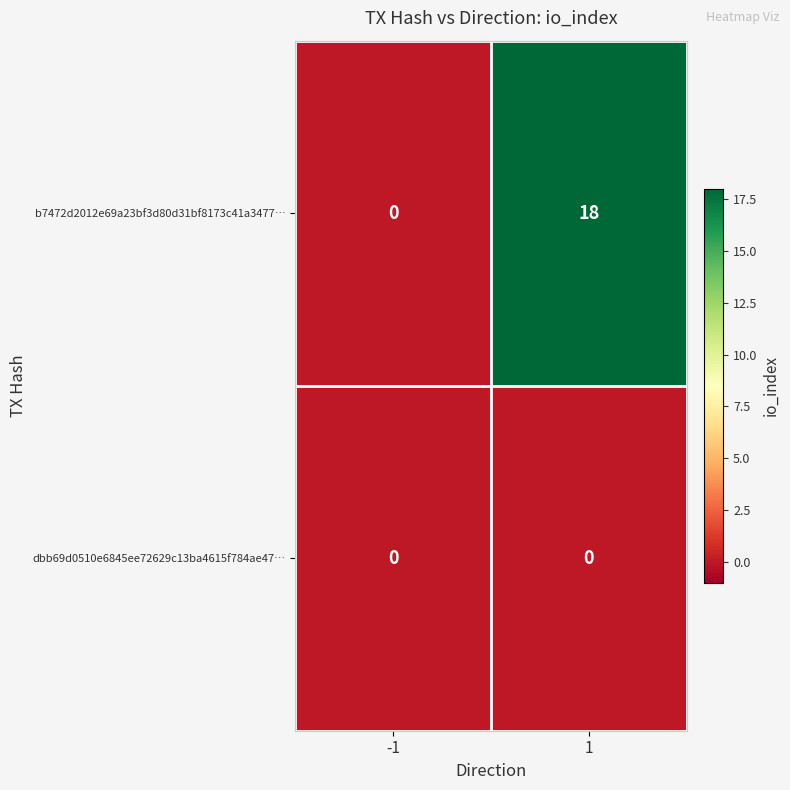

Count the number of categories in the chart.

2